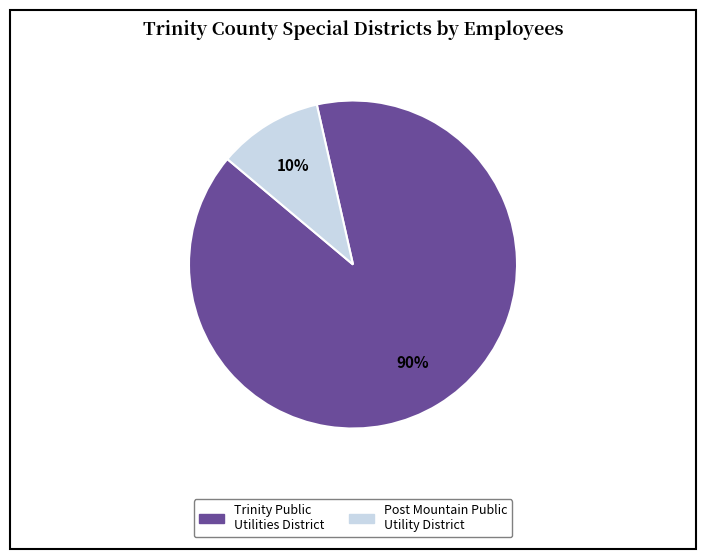

Is it true that Post Mountain Public Utility District is 10% of the pie?

True